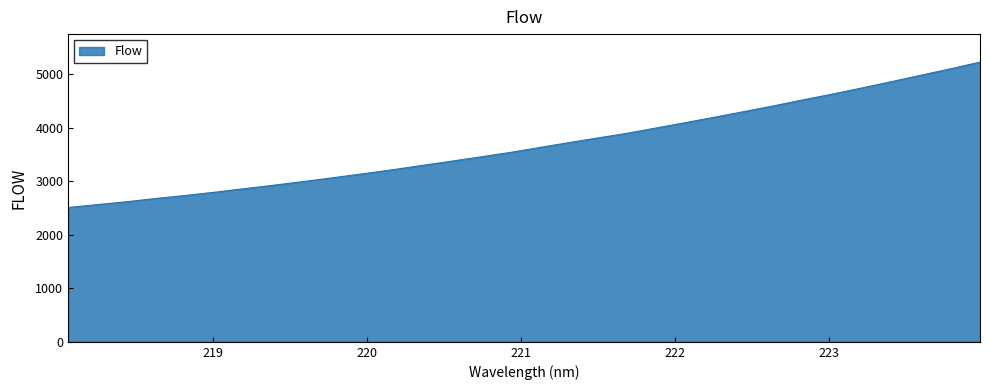

What is the difference between the maximum and minimum values?

2717.3